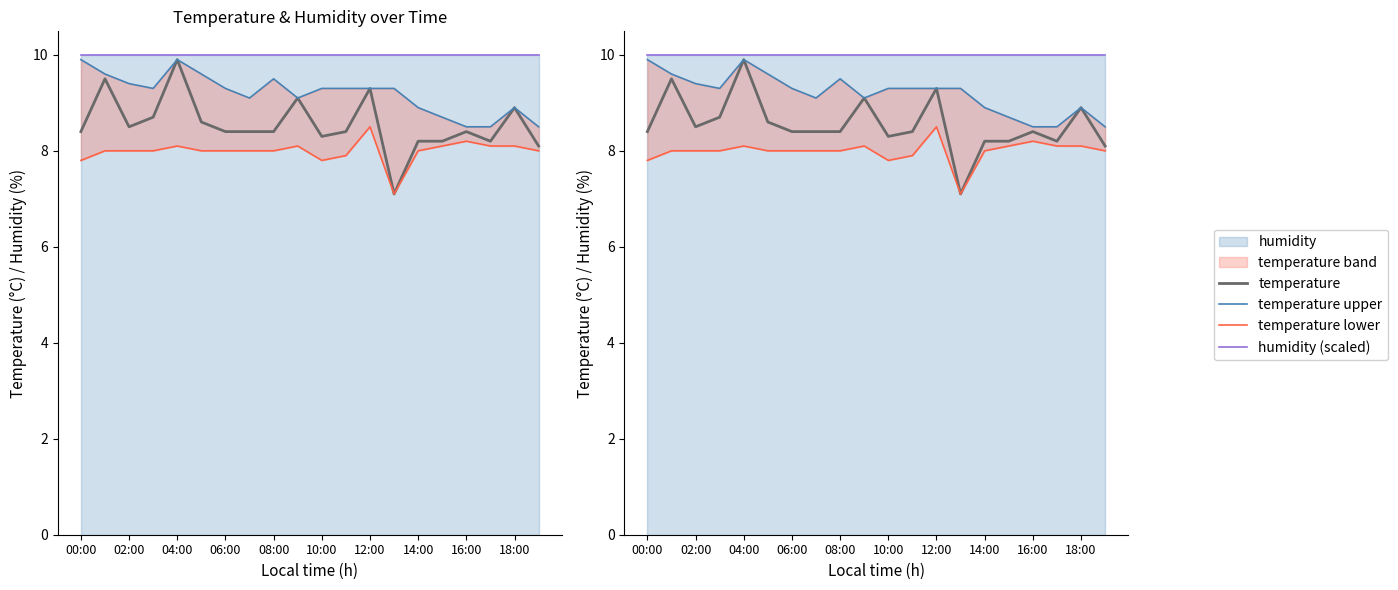

What is the label of the 6th point from the left?

10:00